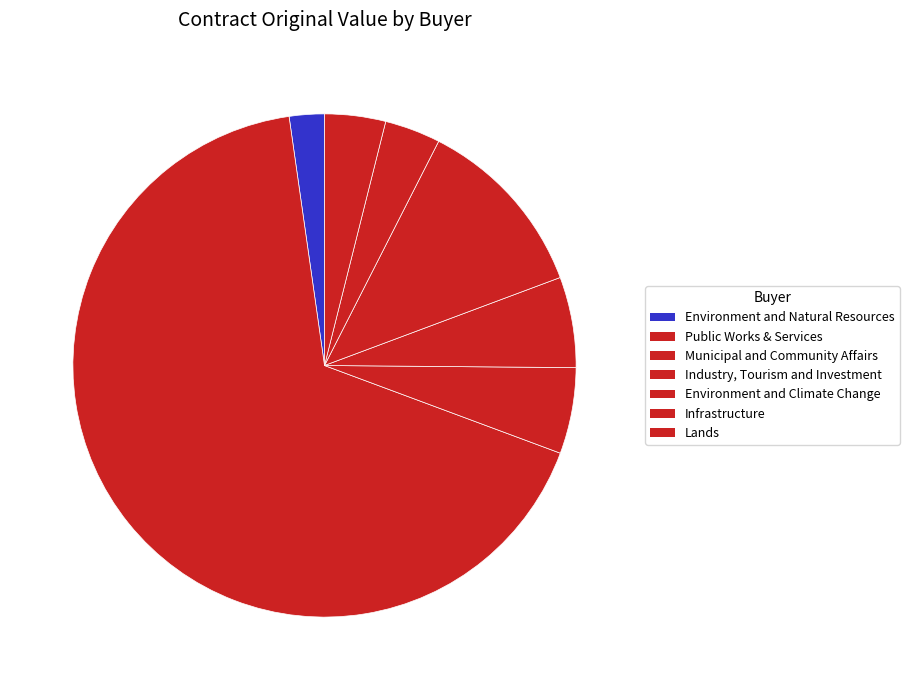

Count the number of slices in the pie.

7